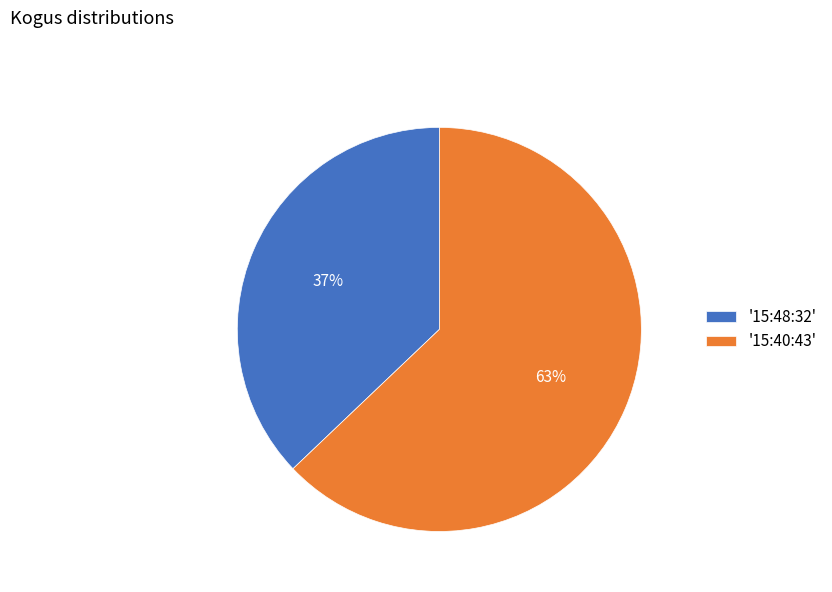

Between '15:48:32' and '15:40:43', which is larger?

'15:40:43'